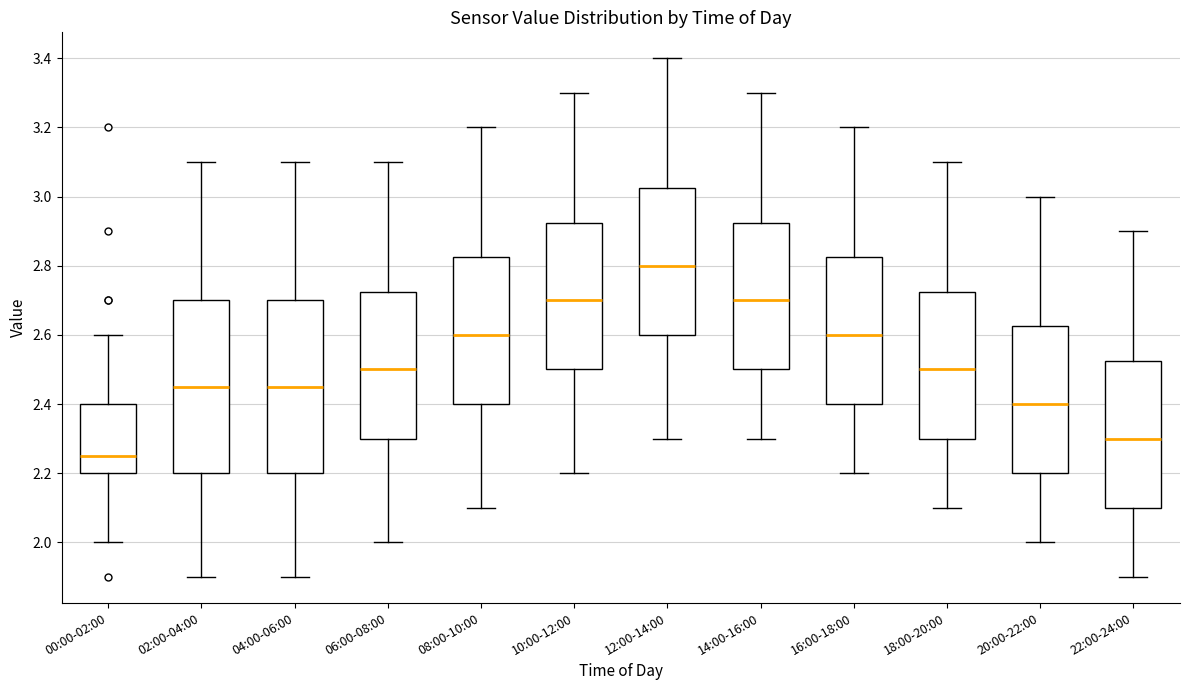

Reading left to right, read every box against the y-axis: the position of its median line, the range the box covers, and the ends of its whiskers. The values are not printed on the chart, so give them approximately, as read against the axis.

00:00-02:00: median 2.26, box 2.20 to 2.40, whiskers 2.00 to 2.60
02:00-04:00: median 2.46, box 2.20 to 2.70, whiskers 1.90 to 3.10
04:00-06:00: median 2.46, box 2.20 to 2.70, whiskers 1.90 to 3.10
06:00-08:00: median 2.50, box 2.30 to 2.72, whiskers 2.00 to 3.10
08:00-10:00: median 2.60, box 2.40 to 2.82, whiskers 2.10 to 3.20
10:00-12:00: median 2.70, box 2.50 to 2.92, whiskers 2.20 to 3.30
12:00-14:00: median 2.80, box 2.60 to 3.02, whiskers 2.30 to 3.40
14:00-16:00: median 2.70, box 2.50 to 2.92, whiskers 2.30 to 3.30
16:00-18:00: median 2.60, box 2.40 to 2.82, whiskers 2.20 to 3.20
18:00-20:00: median 2.50, box 2.30 to 2.72, whiskers 2.10 to 3.10
20:00-22:00: median 2.40, box 2.20 to 2.62, whiskers 2.00 to 3.00
22:00-24:00: median 2.30, box 2.10 to 2.52, whiskers 1.90 to 2.90